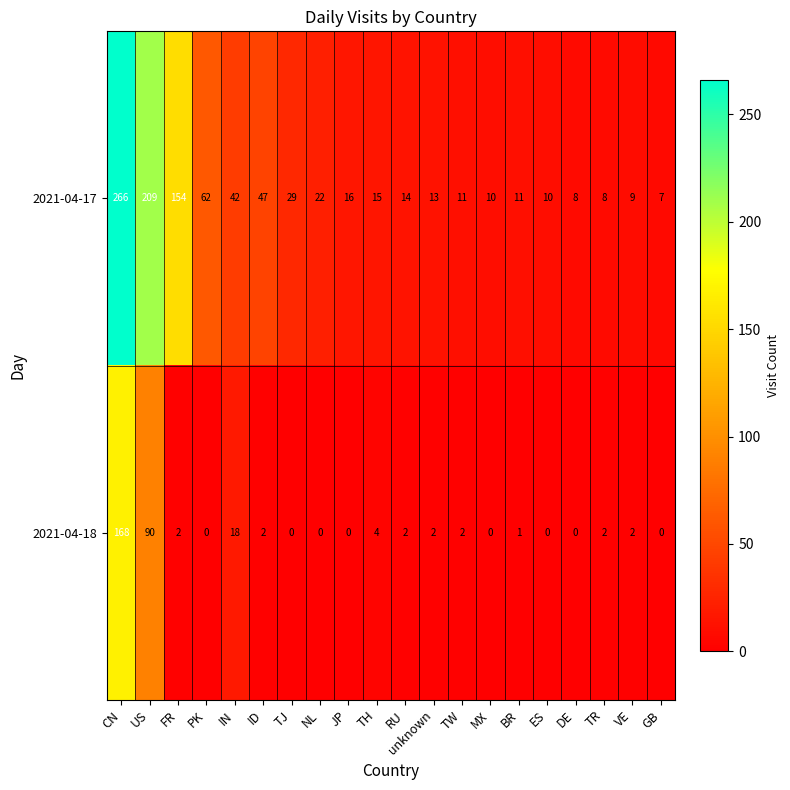

Which series has the largest total across all categories?

2021-04-17